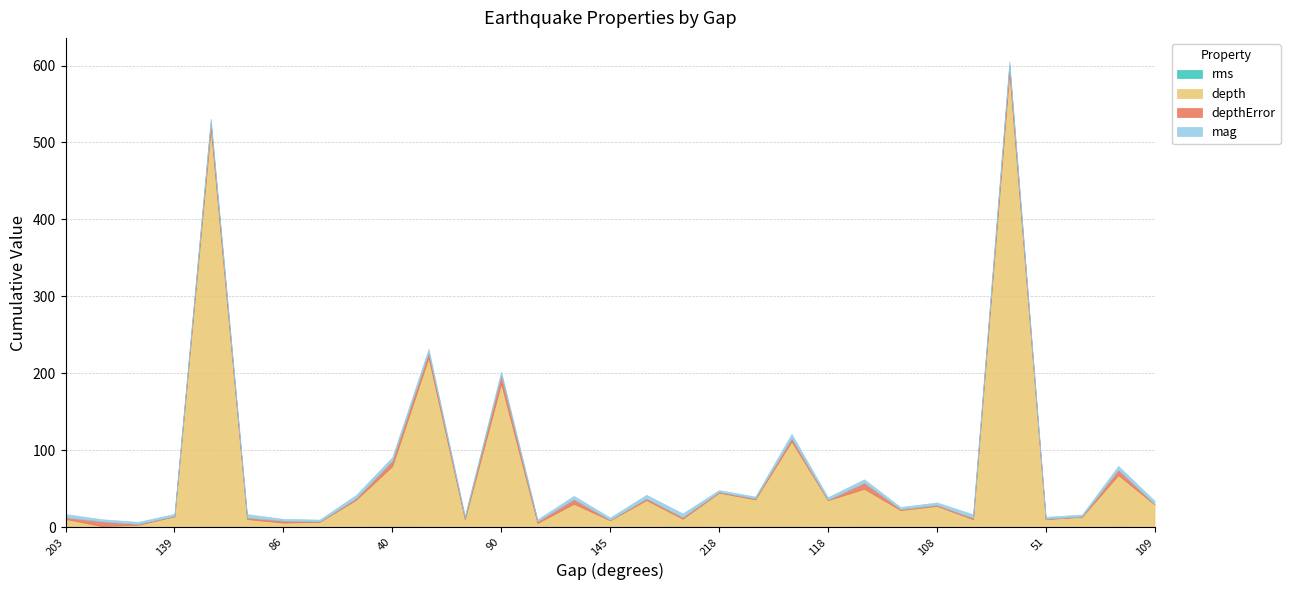

What is the total value across all series at 74?

10.6